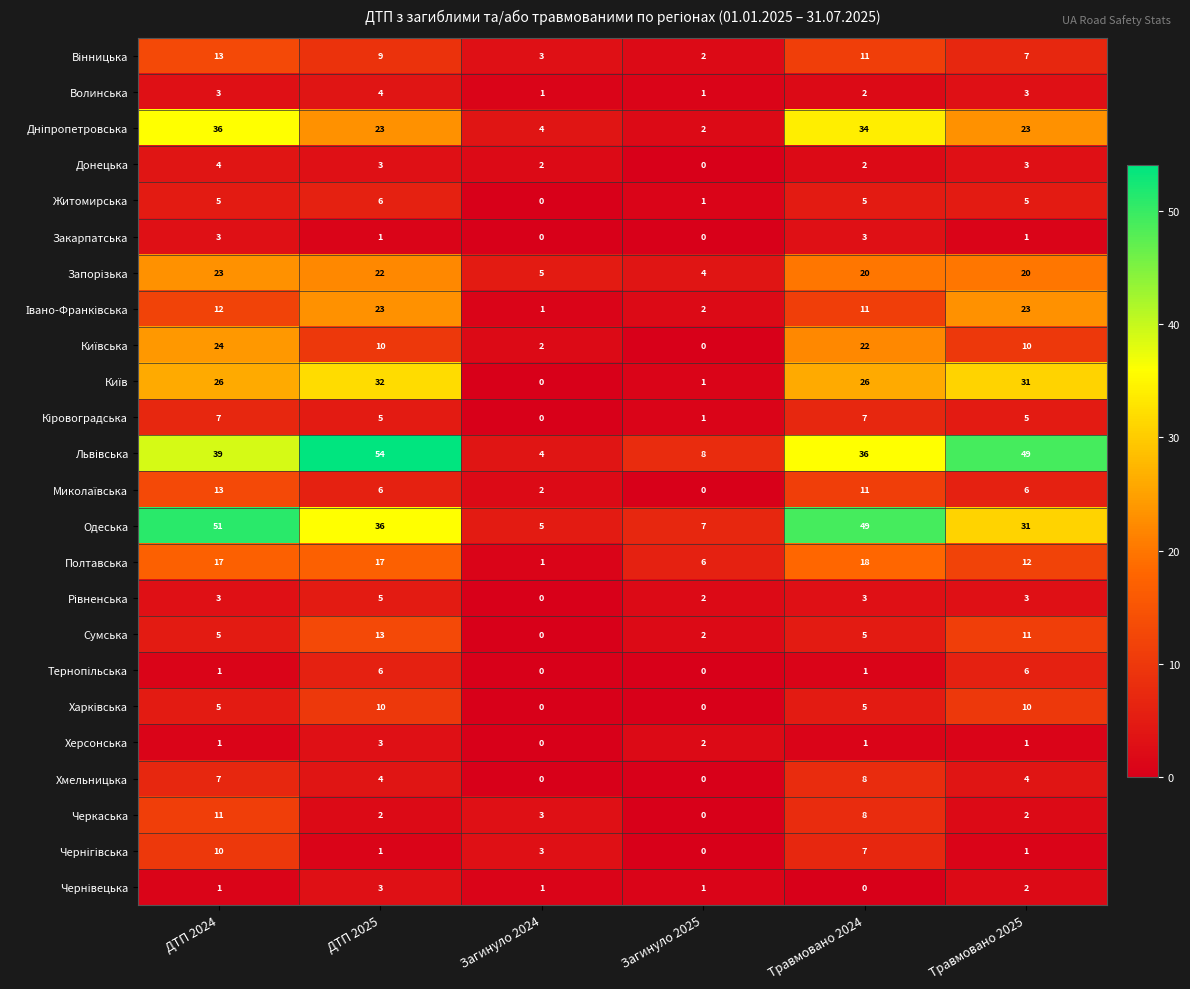

Count the Сумська values in the range 2 to 11.

4